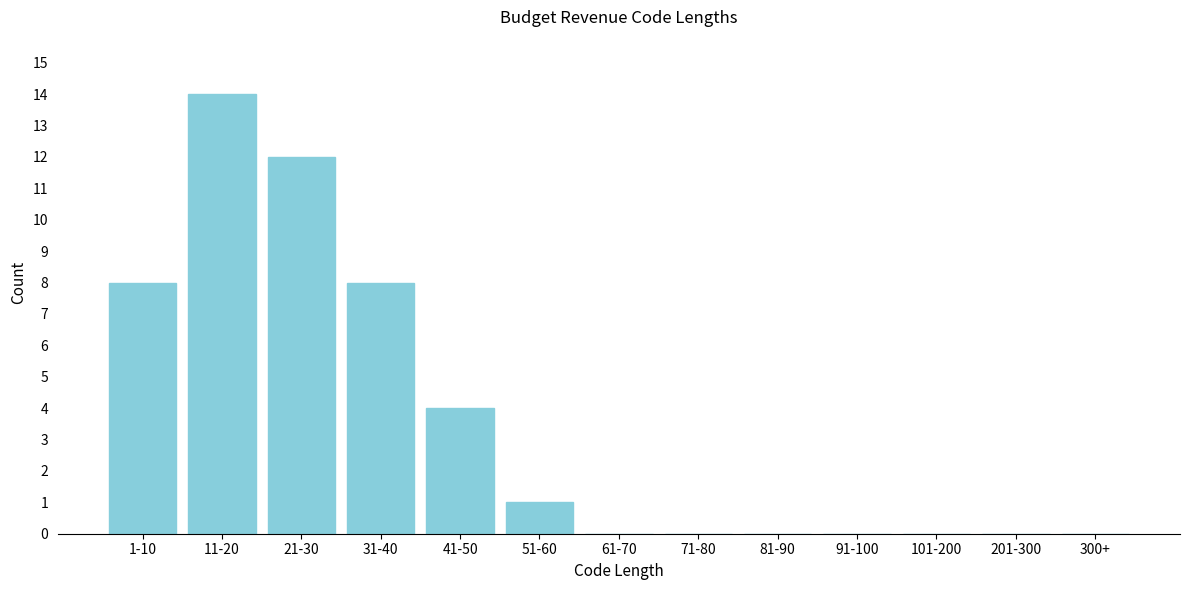

Reading right to left, transcribe all the data shown in this chart.

300+=0	201-300=0	101-200=0	91-100=0	81-90=0	71-80=0	61-70=0	51-60=1	41-50=4	31-40=8	21-30=12	11-20=14	1-10=8